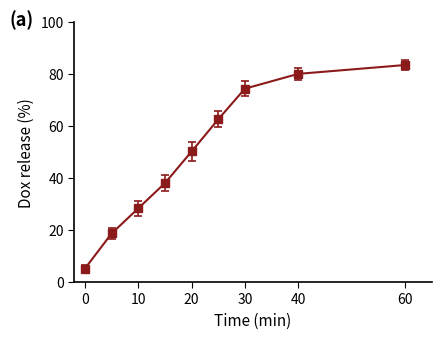

True or false: there are more than 0 points higher than both neighbors.

False